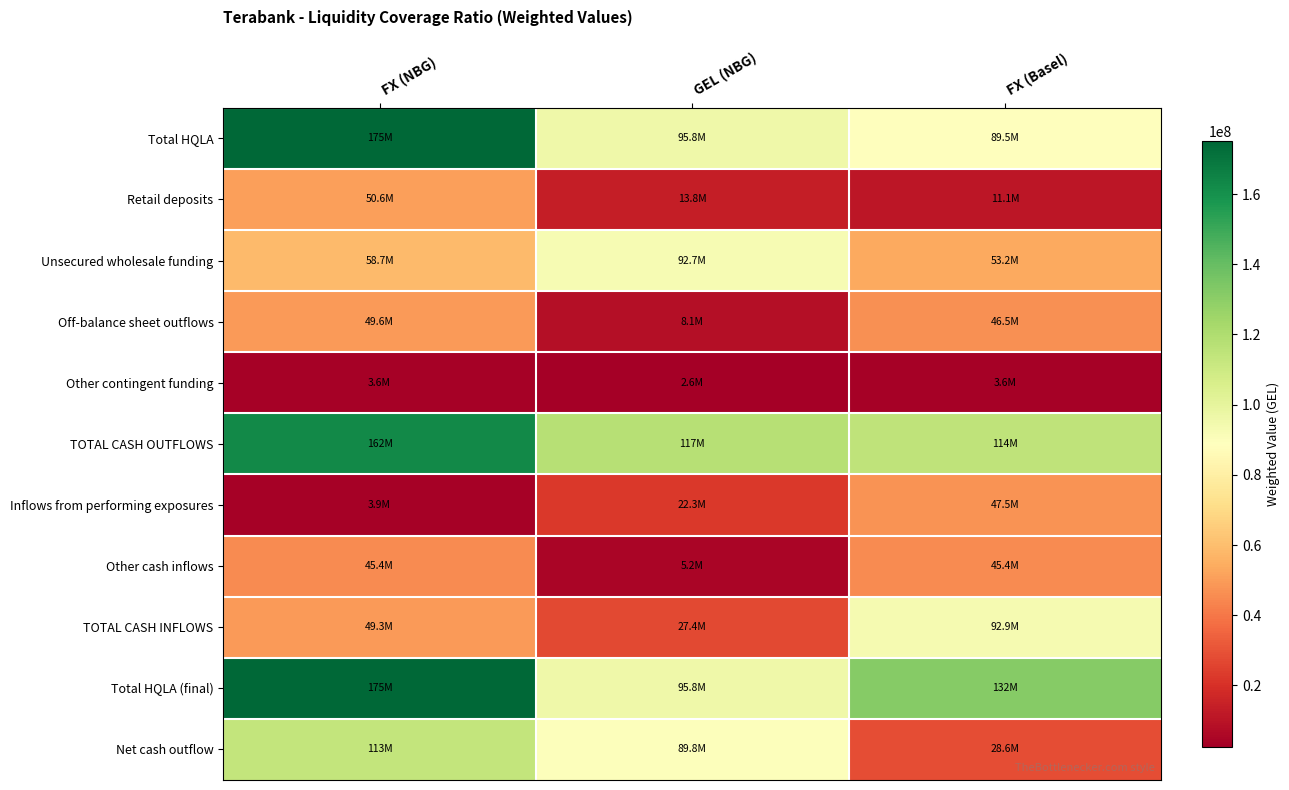

Which category has the lowest value across all series?

GEL (NBG)